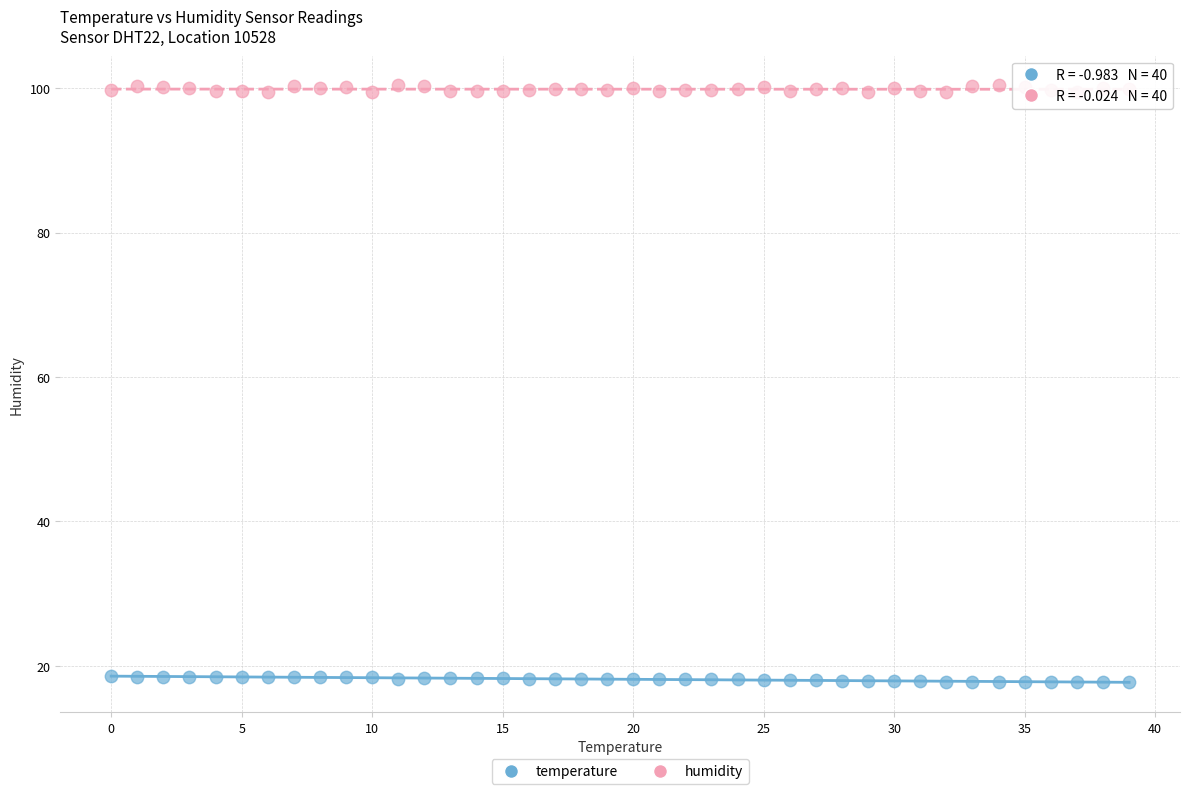

Which series has the widest spread of Y values?

humidity